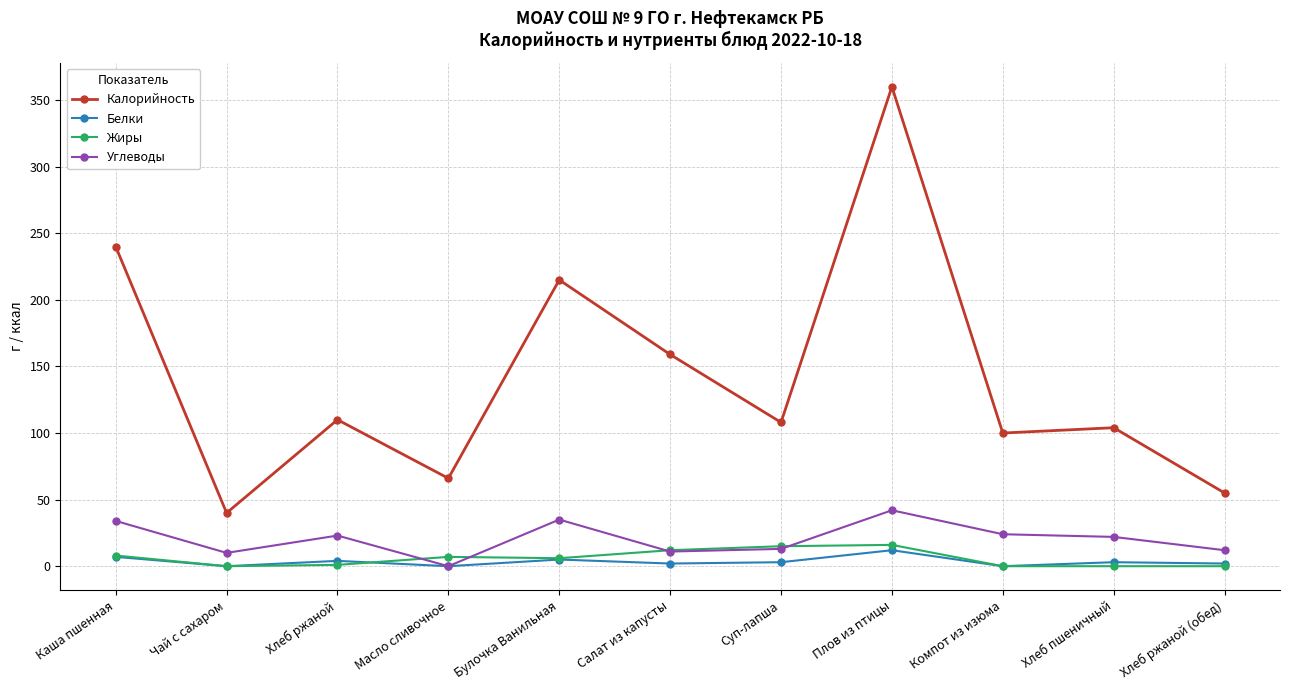

What is the sum of the Белки values at Булочка Ванильная and Хлеб пшеничный?

8